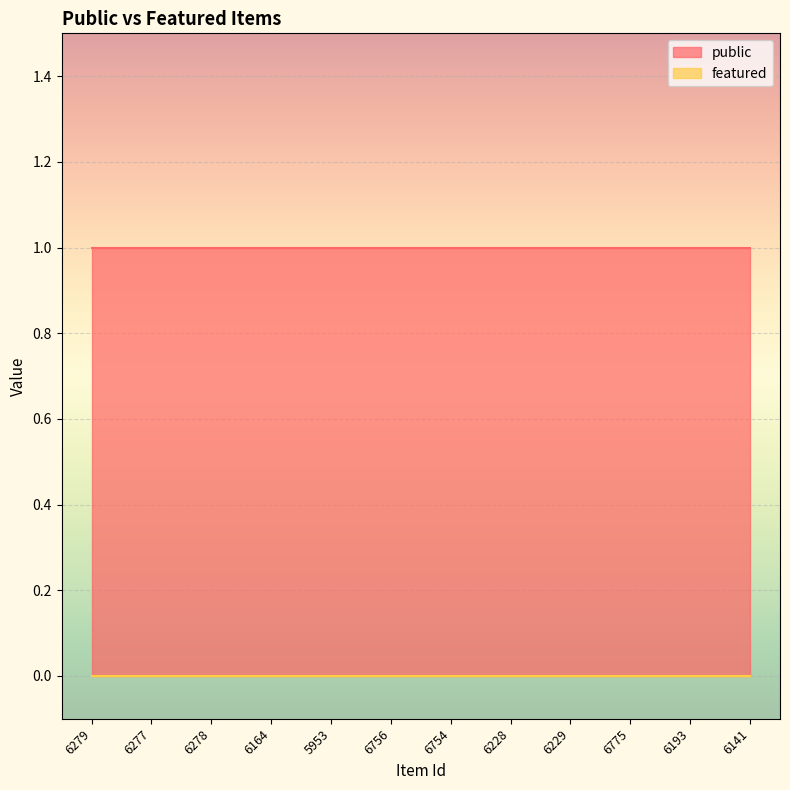

Which series has the largest total across all categories?

public